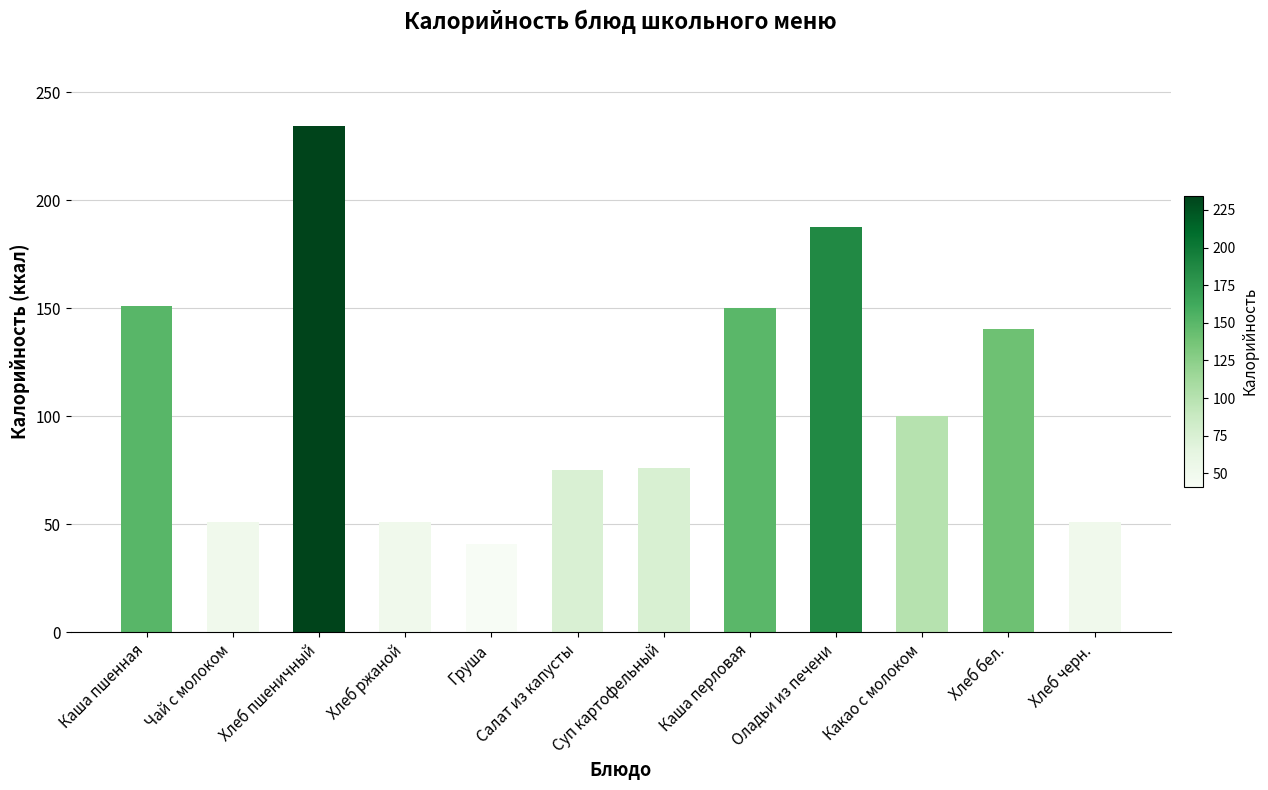

What is the greatest value displayed?

234.4